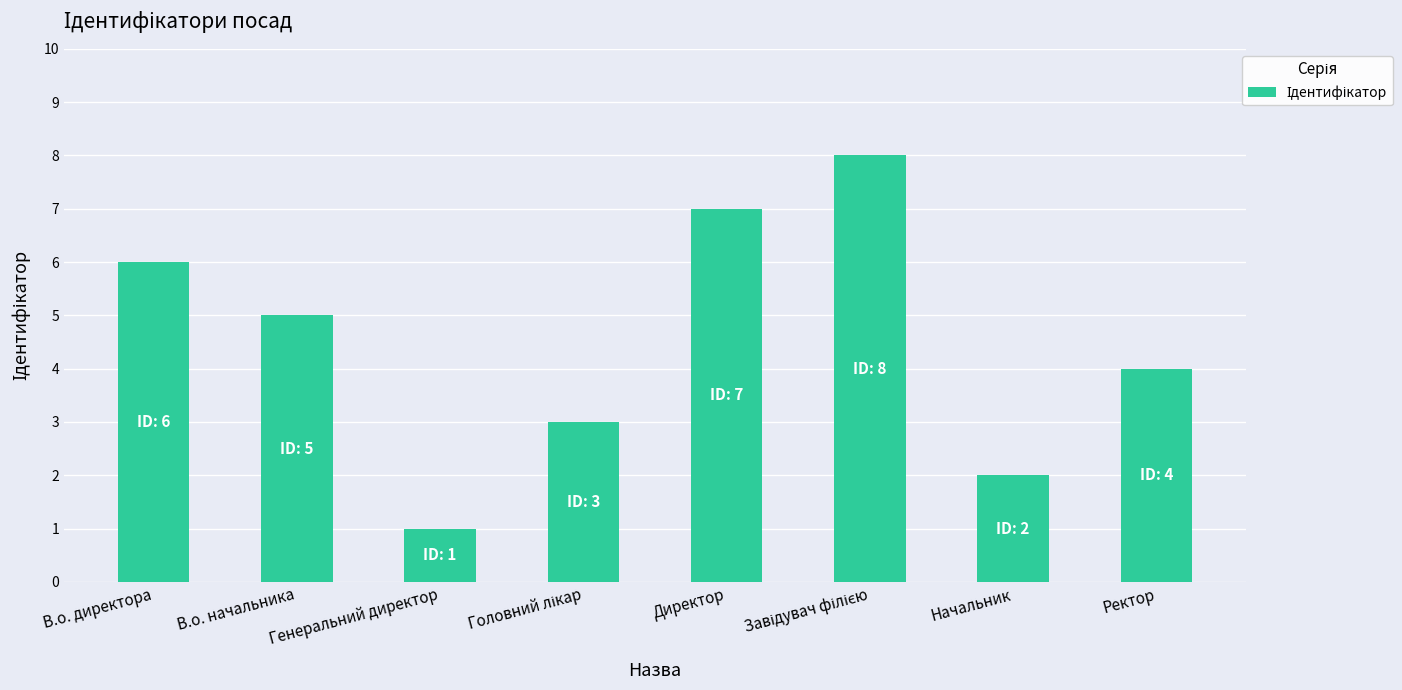

Which has a higher value, В.о. директора or В.о. начальника?

В.о. директора